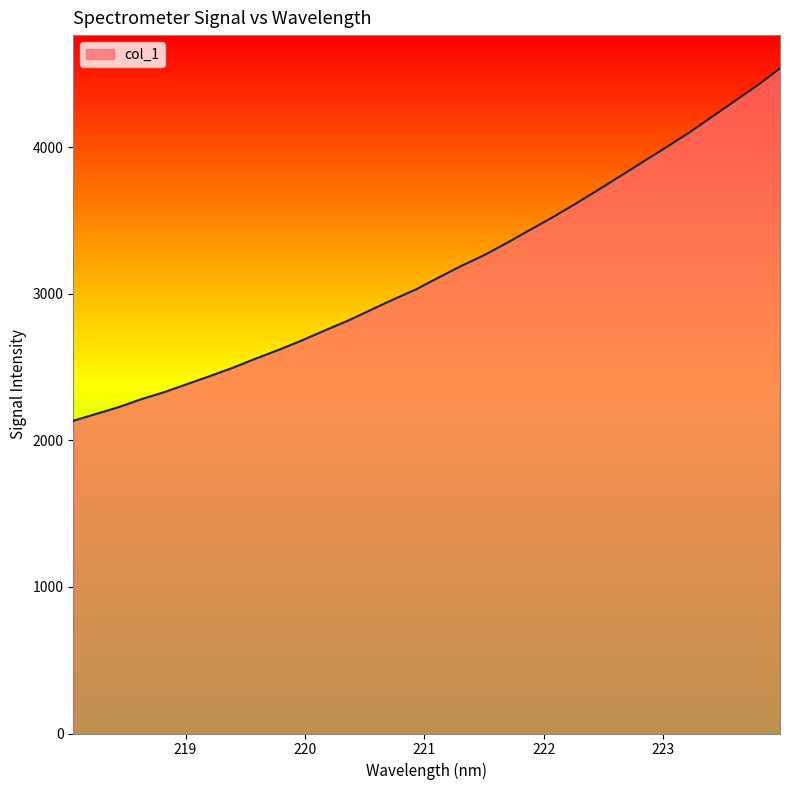

What is the minimum value shown in the chart?

2132.7